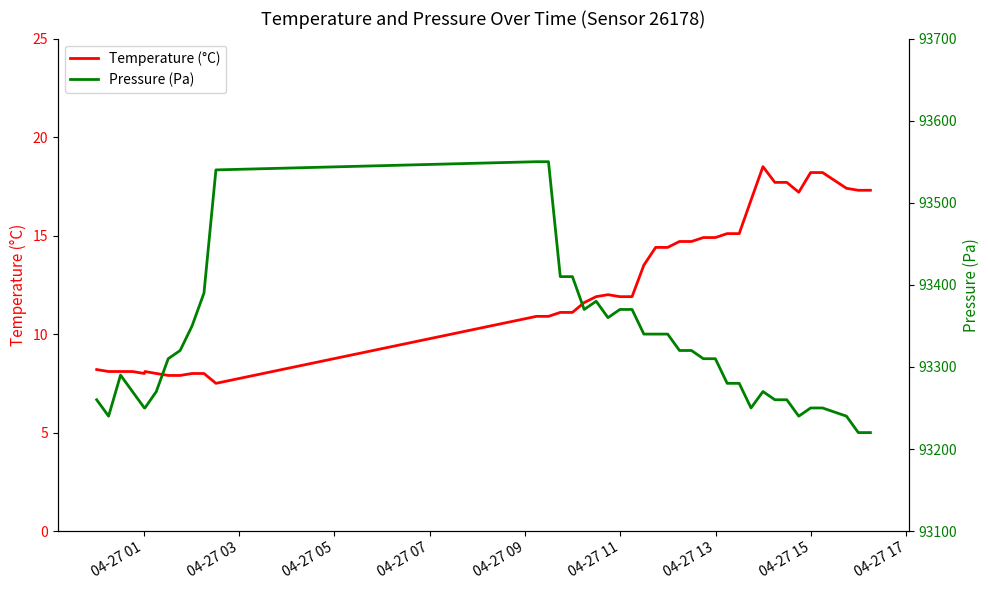

What is the minimum value for Temperature (°C)?

7.5